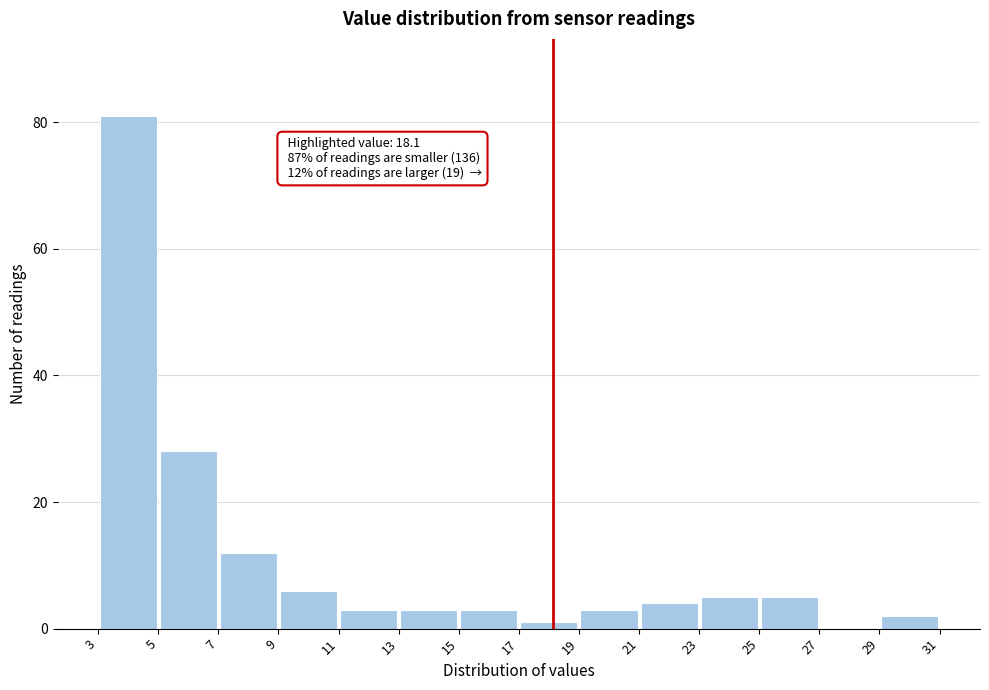

Over which range of the x-axis is the bar tallest?

3 to 5